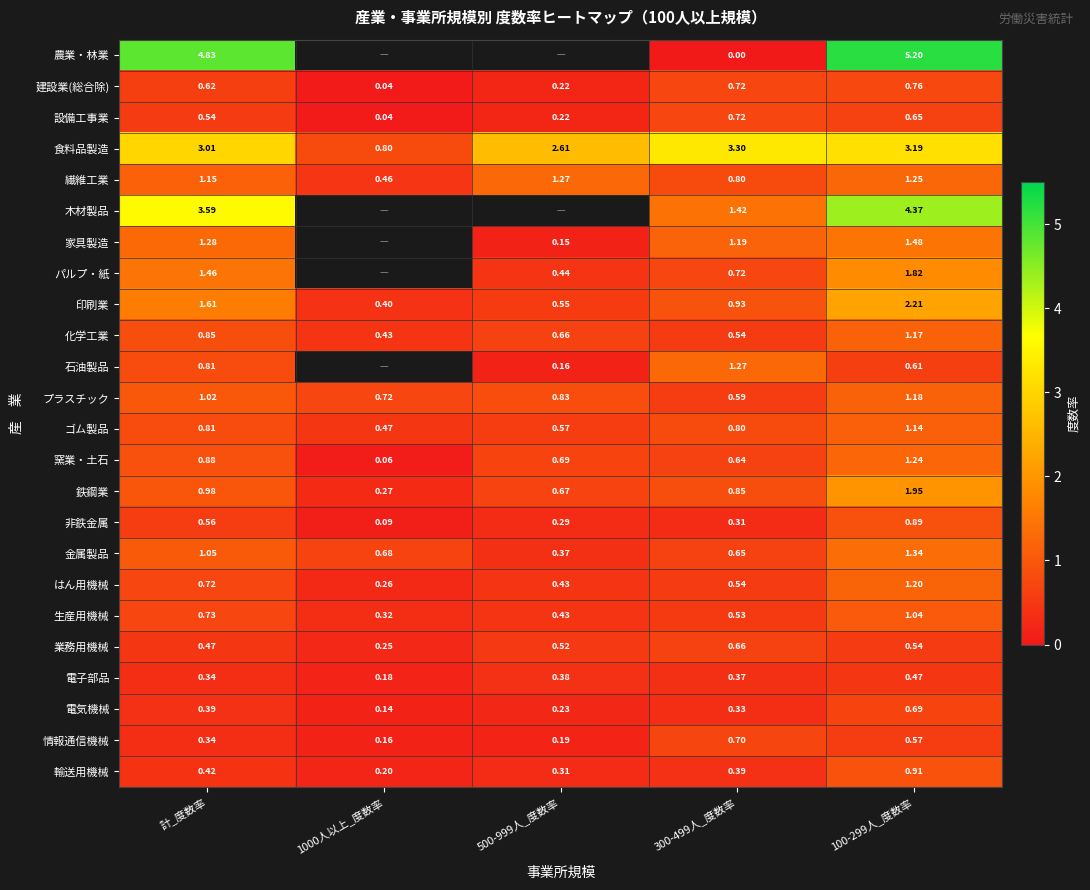

Is the value of パルプ・紙 at 計_度数率 greater than the value of プラスチック at 1000人以上_度数率?

Yes